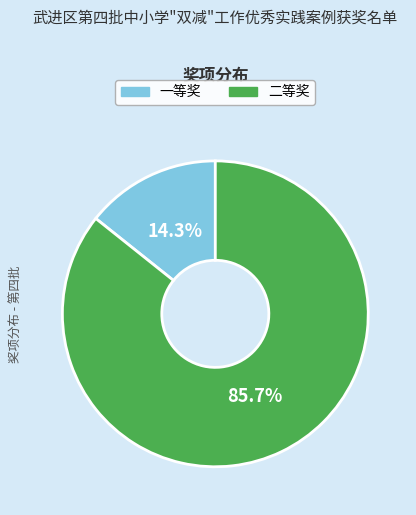

How many slices are in this pie chart?

2